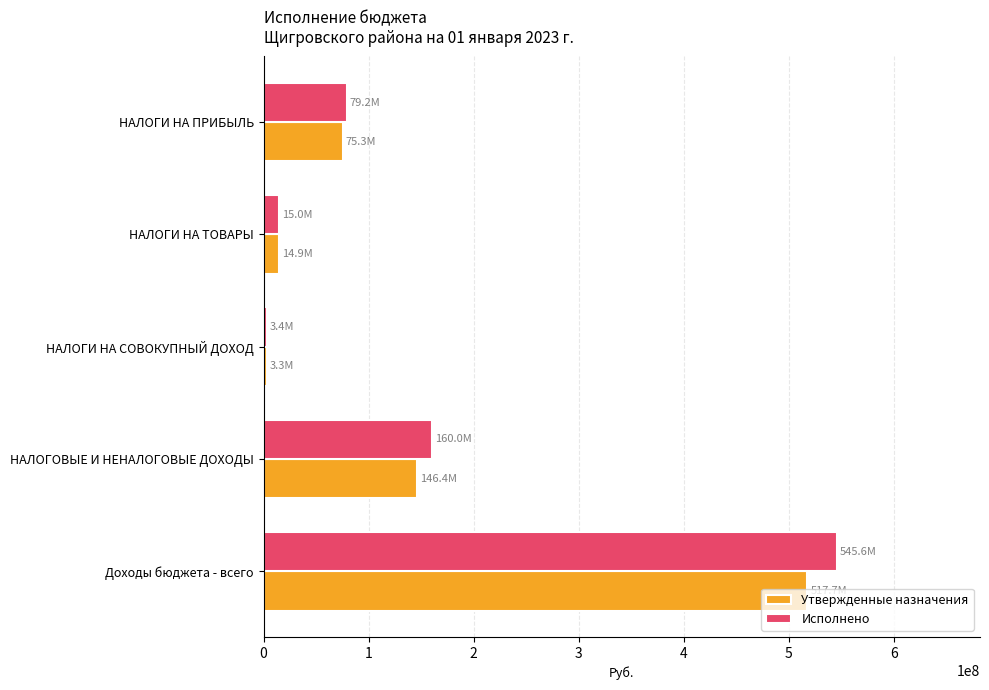

What is the difference between the maximum and second lowest values in the Исполнено series?

530565152.1